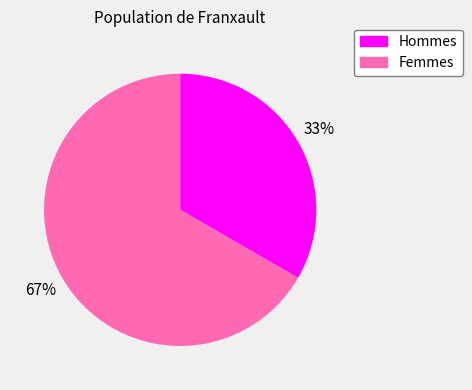

To the nearest percent, what is the average slice percentage?

50%